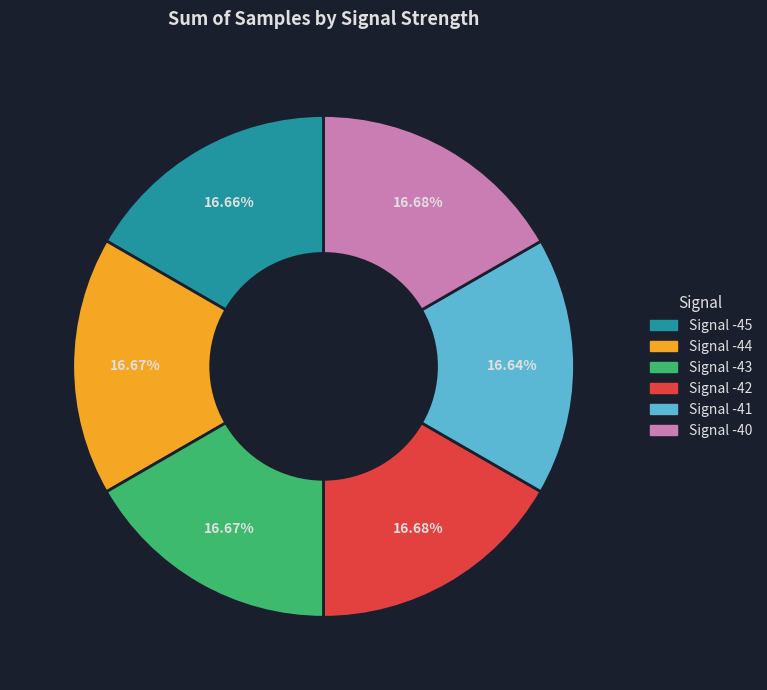

Does any single category account for the majority?

No